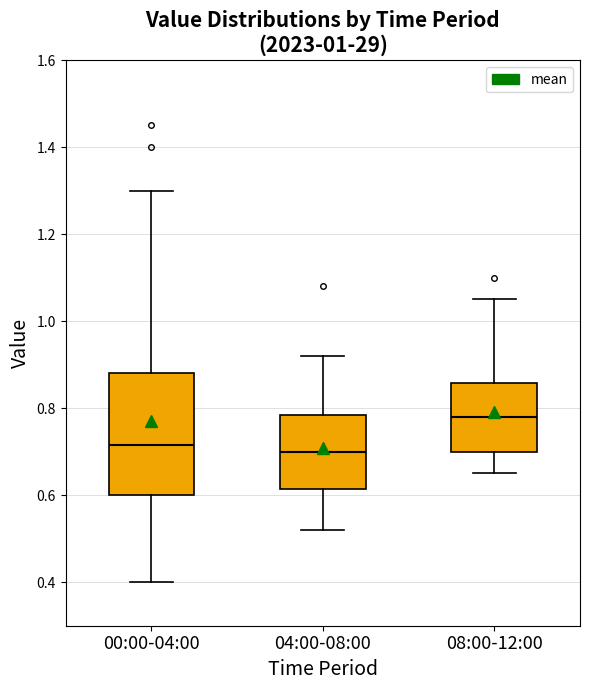

Reading left to right, read every box against the y-axis: the position of its median line, the range the box covers, and the ends of its whiskers. The values are not printed on the chart, so give them approximately, as read against the axis.

00:00-04:00: median 0.72, box 0.60 to 0.88, whiskers 0.40 to 1.30
04:00-08:00: median 0.70, box 0.62 to 0.78, whiskers 0.52 to 0.92
08:00-12:00: median 0.78, box 0.70 to 0.86, whiskers 0.66 to 1.06